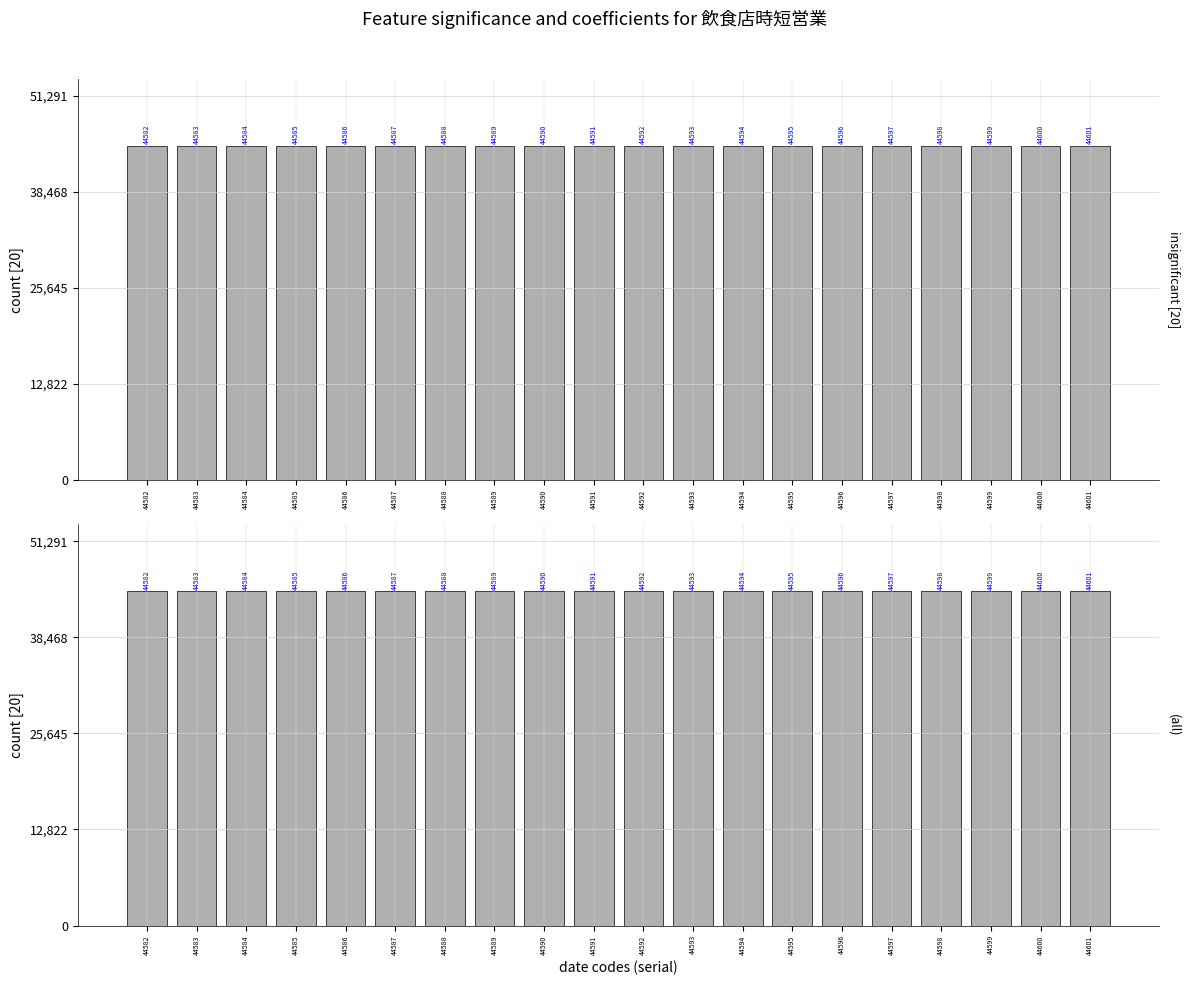

Reading left to right, what are all the values shown in this chart?

44582	44583	44584	44585	44586	44587	44588	44589	44590	44591	44592	44593	44594	44595	44596	44597	44598	44599	44600	44601